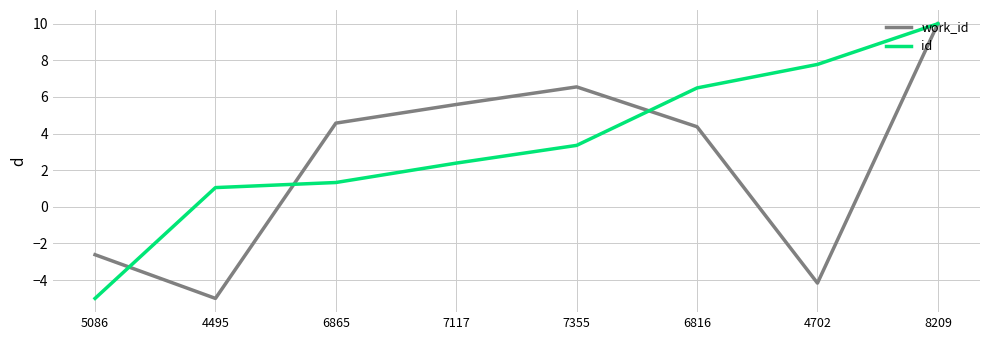

What is the difference between the highest and lowest values at 7117?

3.2